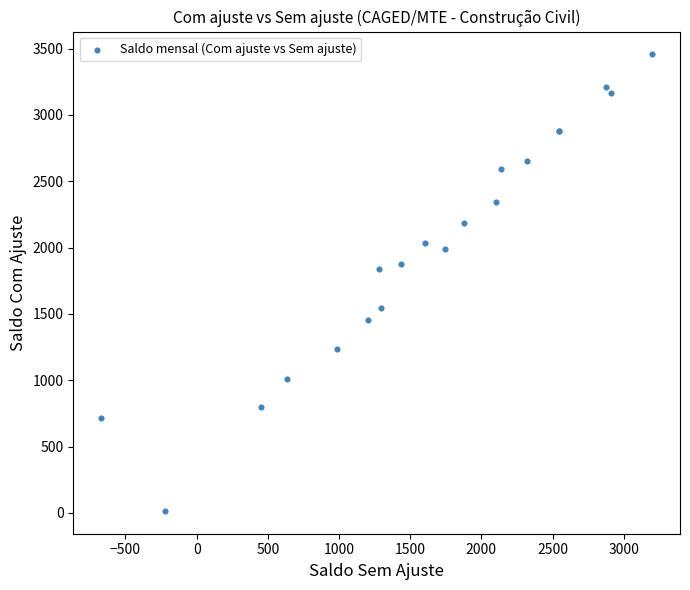

What Y value in the scatter plot is closest to 1735?

1835